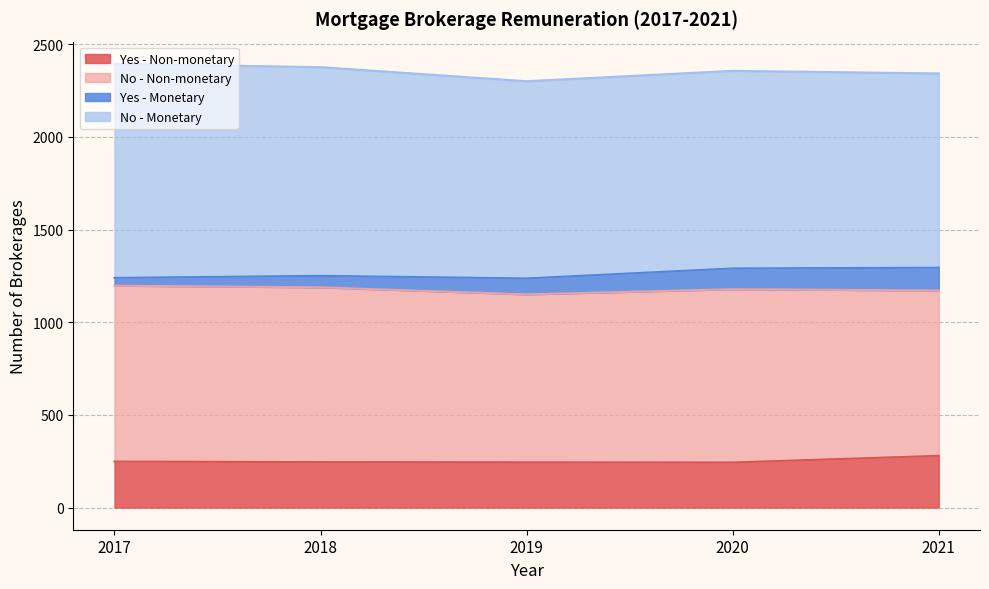

True or false: No - Monetary and Yes - Monetary intersect in this chart.

False